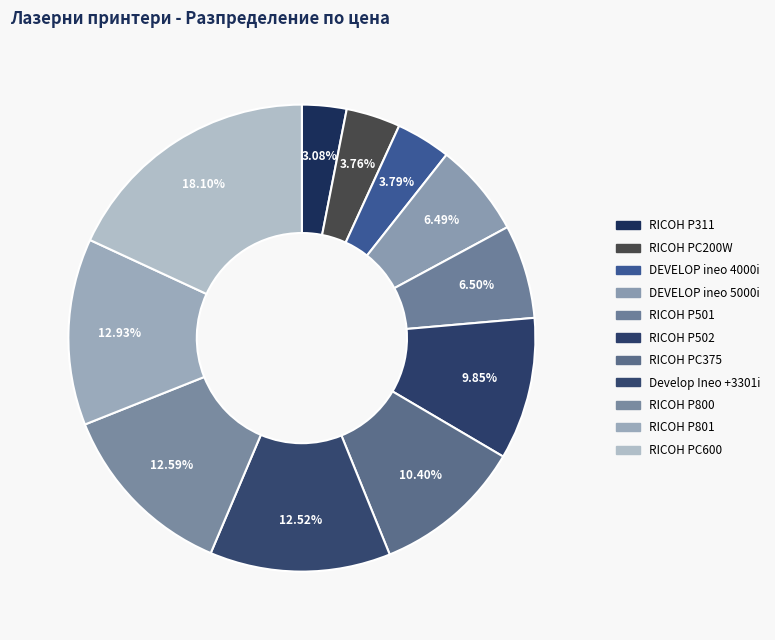

How many segments does this pie chart have?

11